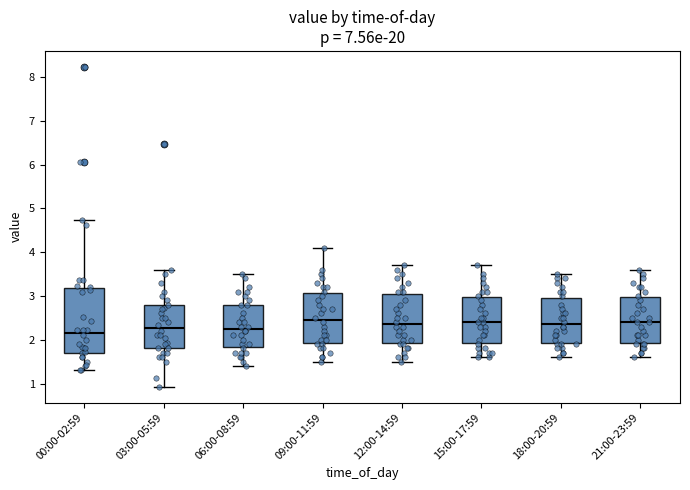

Which box is the tallest, from its lower edge to its upper edge?

00:00-02:59